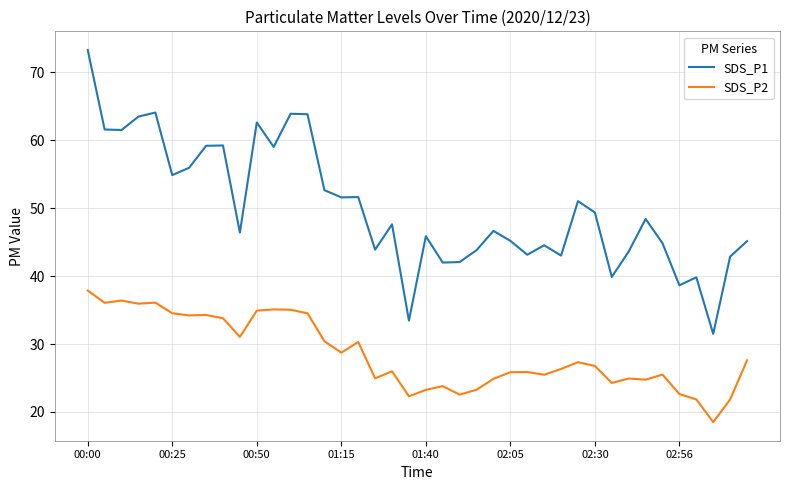

What is the difference between the maximum and minimum values in the SDS_P2 series?

19.4